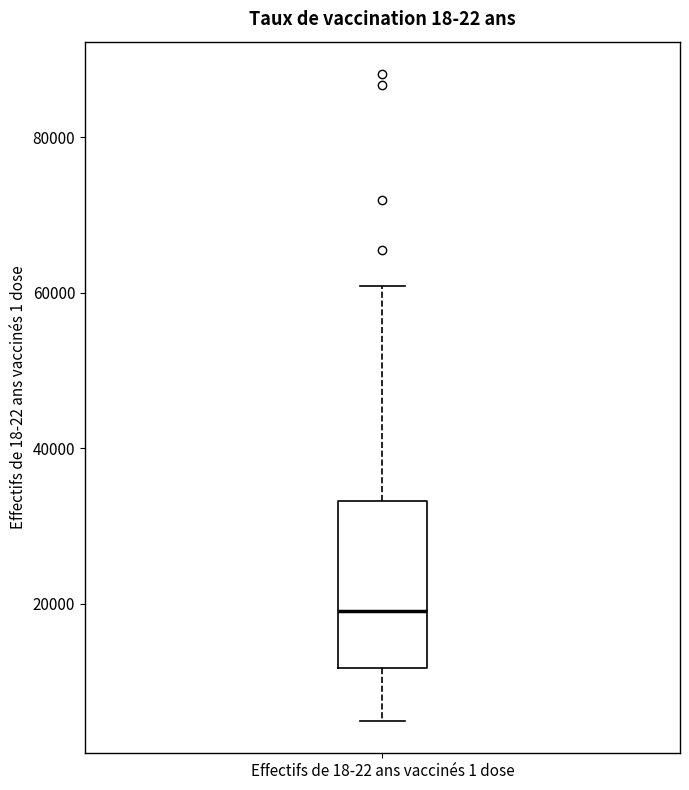

Read this box plot against the y-axis: the position of the median line, the range covered by the box, and the ends of both whiskers. The values are not printed on the chart, so give them approximately, as read against the axis.

median 20000, box 12000 to 34000, whiskers 4000 to 60000